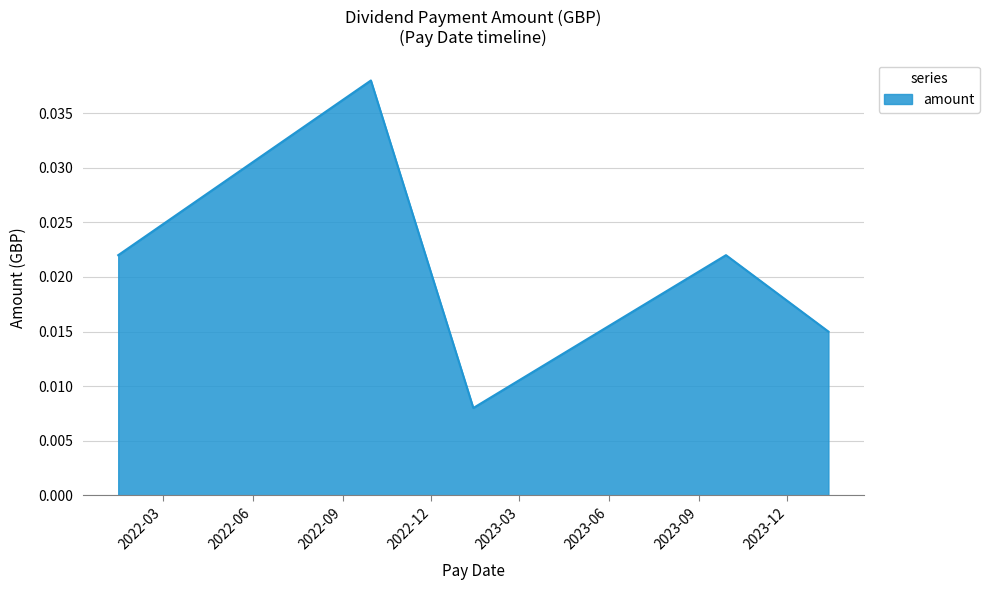

How many interior local valleys (lower than both neighbors) does the data have?

1